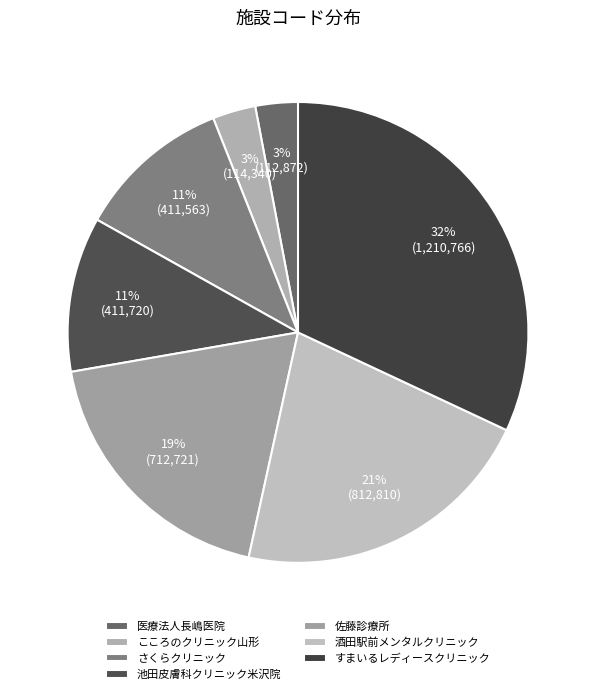

Is there a majority slice in this chart?

No